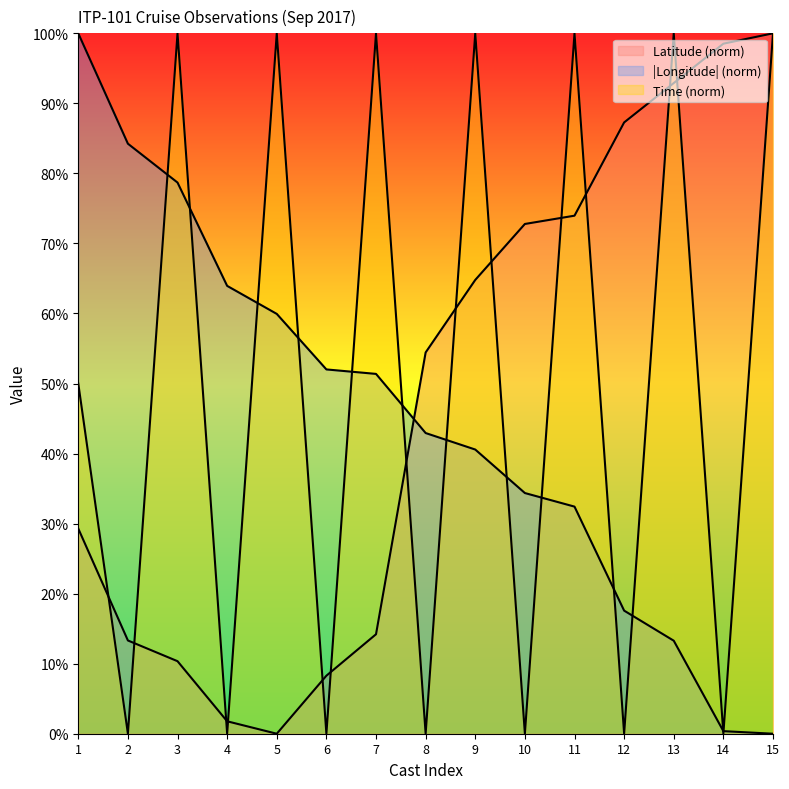

Which series has the widest spread of values?

September